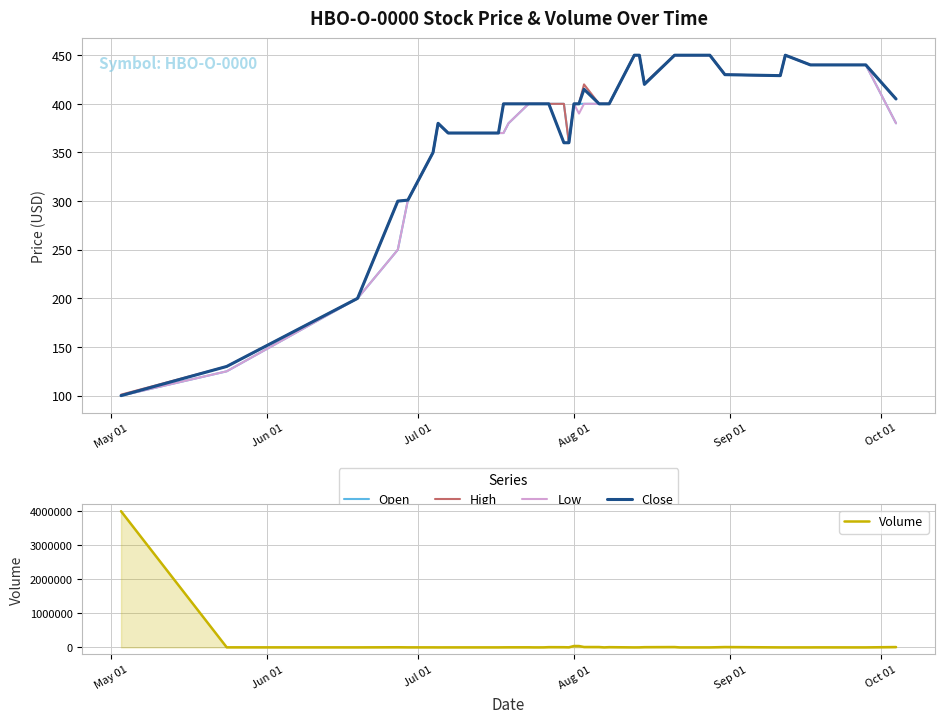

What is the lowest value of the High series?

101